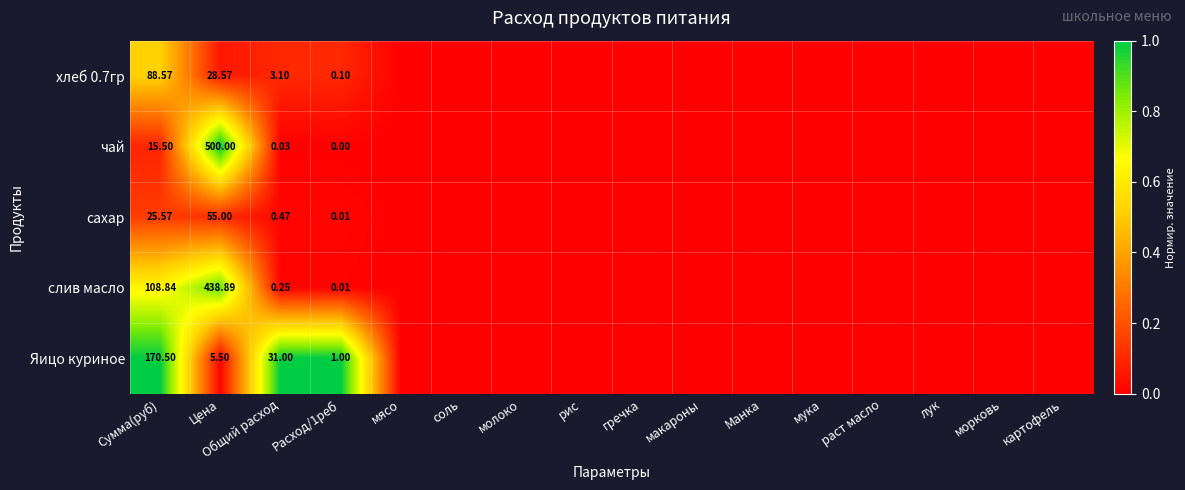

Which series has the largest total across all categories?

Яицо куриное